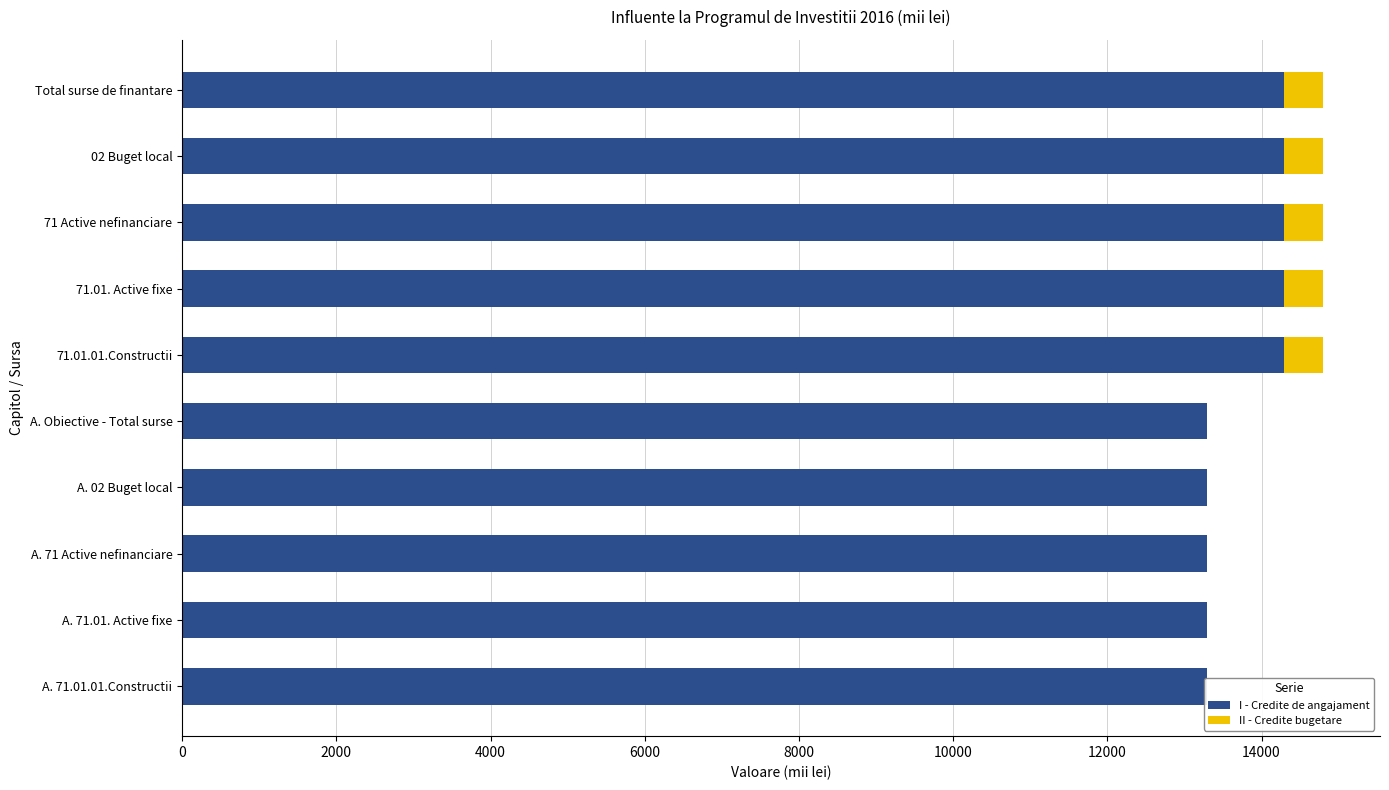

Reading right to left, transcribe all the data shown in this chart.

I - Credite de angajament: 13296.4	13296.4	13296.4	13296.4	13296.4	14296.4	14296.4	14296.4	14296.4	14296.4
II - Credite bugetare: 0.0	0.0	0.0	0.0	0.0	500.0	500.0	500.0	500.0	500.0